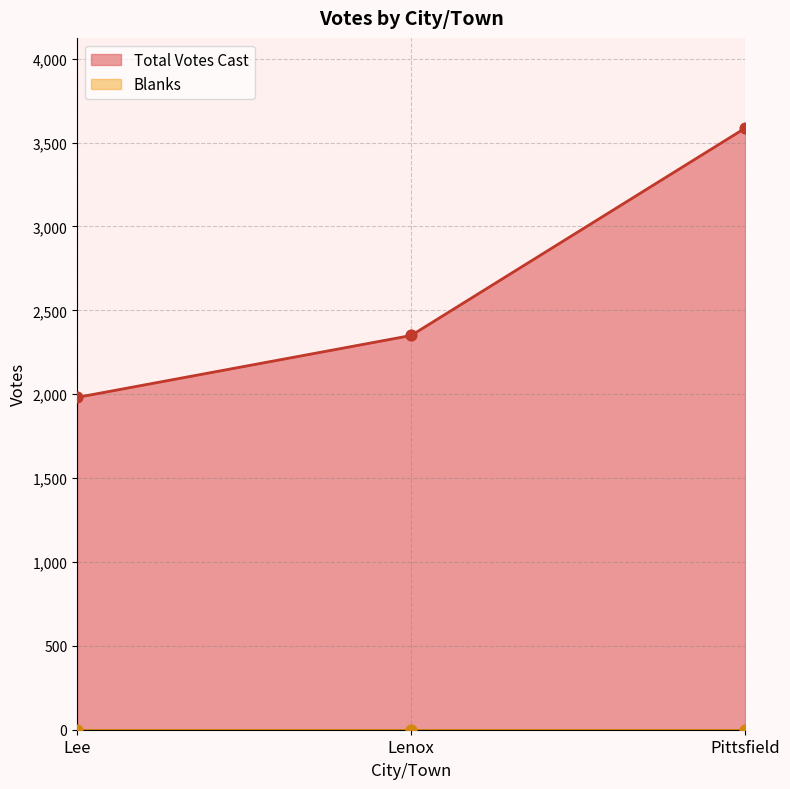

What is the change in value from Lee to Pittsfield?

+1605